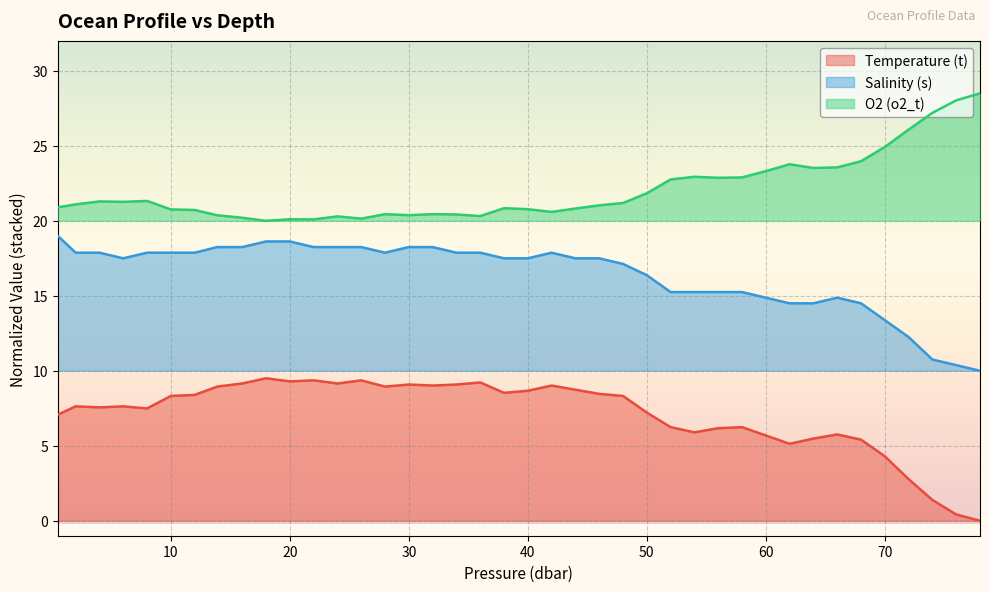

Which series has the largest range (max minus min)?

Temperature (t)